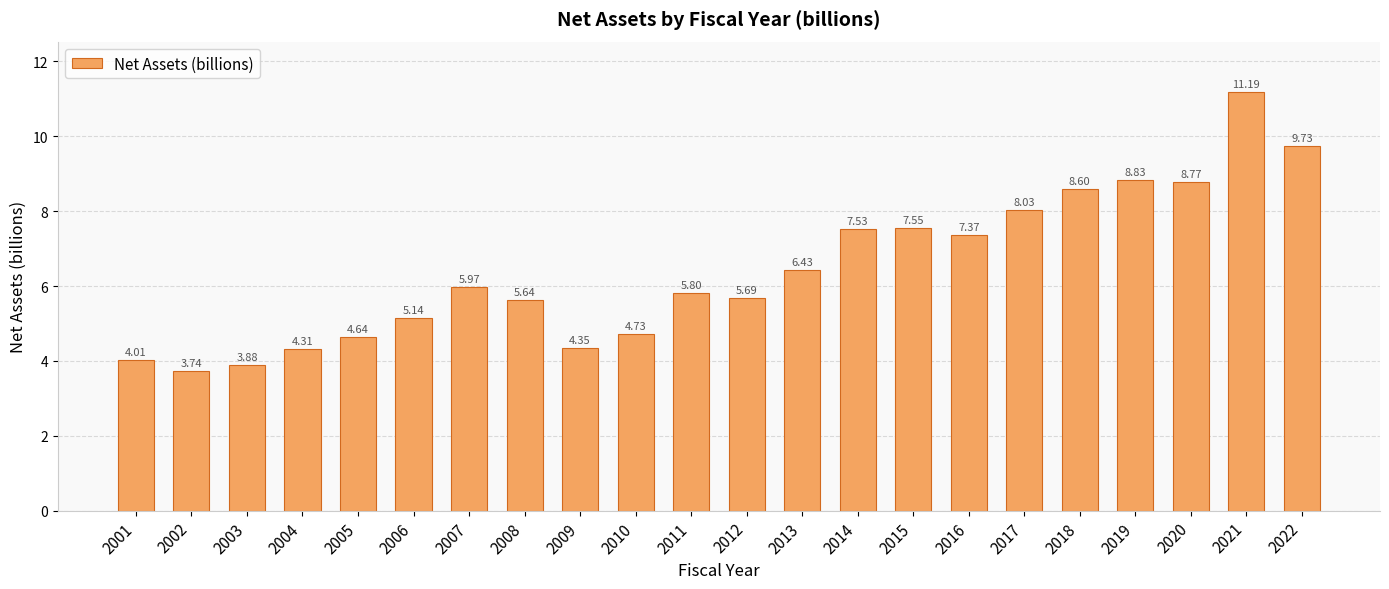

Are the bars horizontal?

No